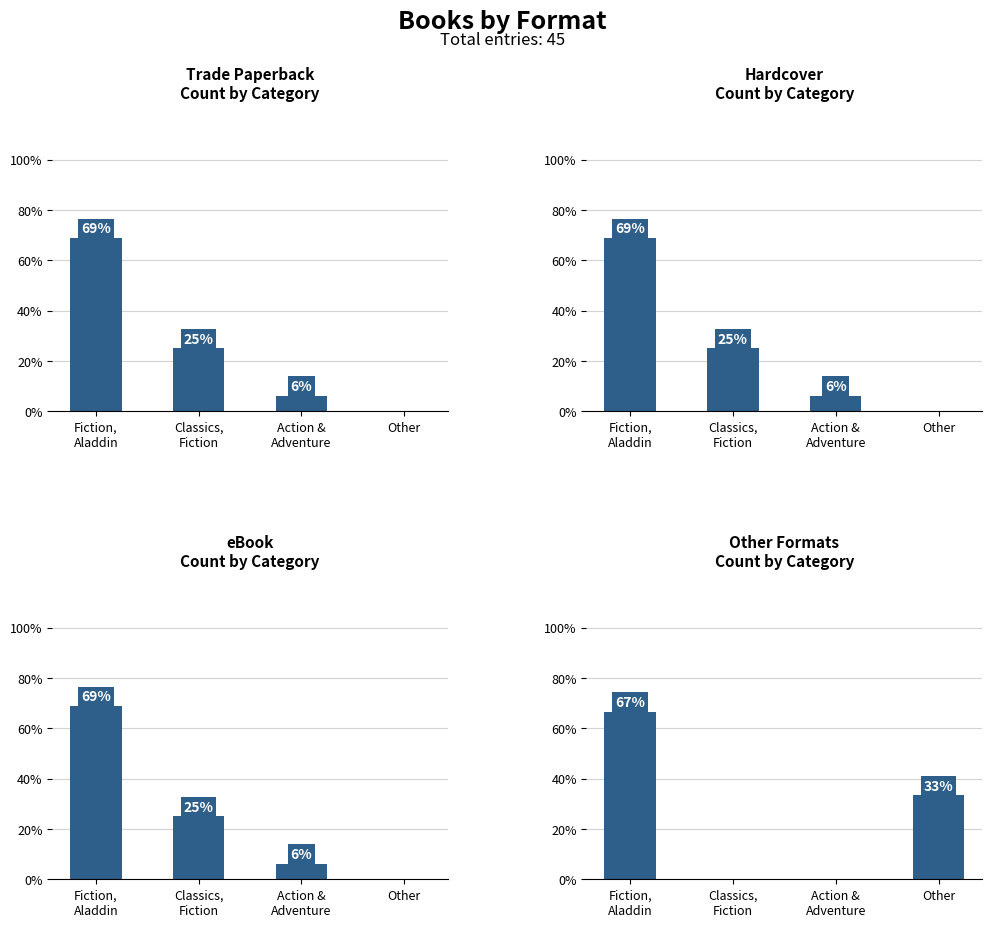

The value of Hardcover
Count by Category at Classics,
Fiction is 25.0. True or false?

True